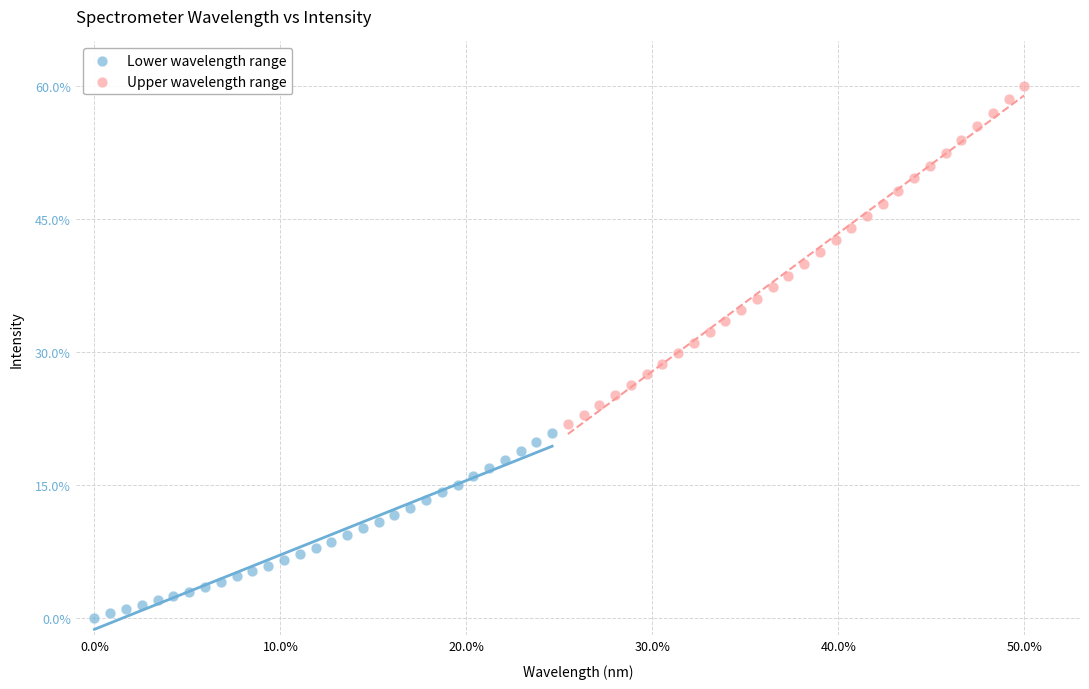

Which series contains the lowest Y value?

Lower wavelength range